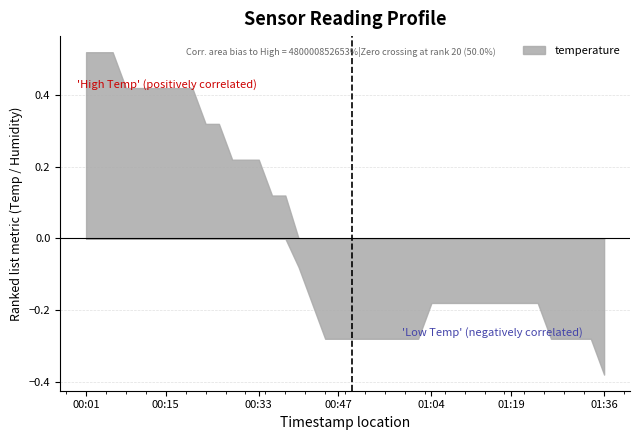

Rank the categories by value from highest to lowest.

00:01, 00:03, 00:06, 00:08, 00:10, 00:13, 00:15, 00:18, 00:20, 00:23, 00:25, 00:28, 00:30, 00:33, 00:35, 00:37, 00:40, 00:42, 01:04, 01:07, 01:09, 01:12, 01:14, 01:17, 01:19, 01:22, 01:24, 00:45, 00:47, 00:50, 00:52, 00:55, 00:57, 01:00, 01:02, 01:27, 01:29, 01:31, 01:34, 01:36